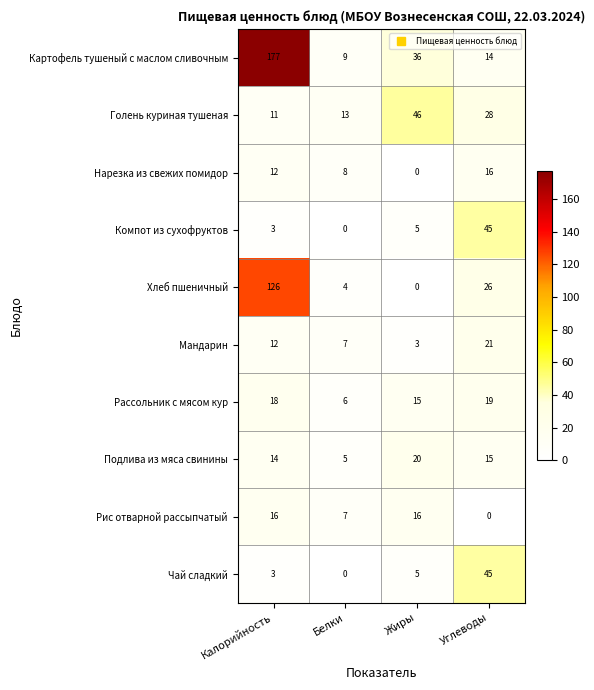

Which category has the highest value in the Рассольник с мясом кур series?

Углеводы